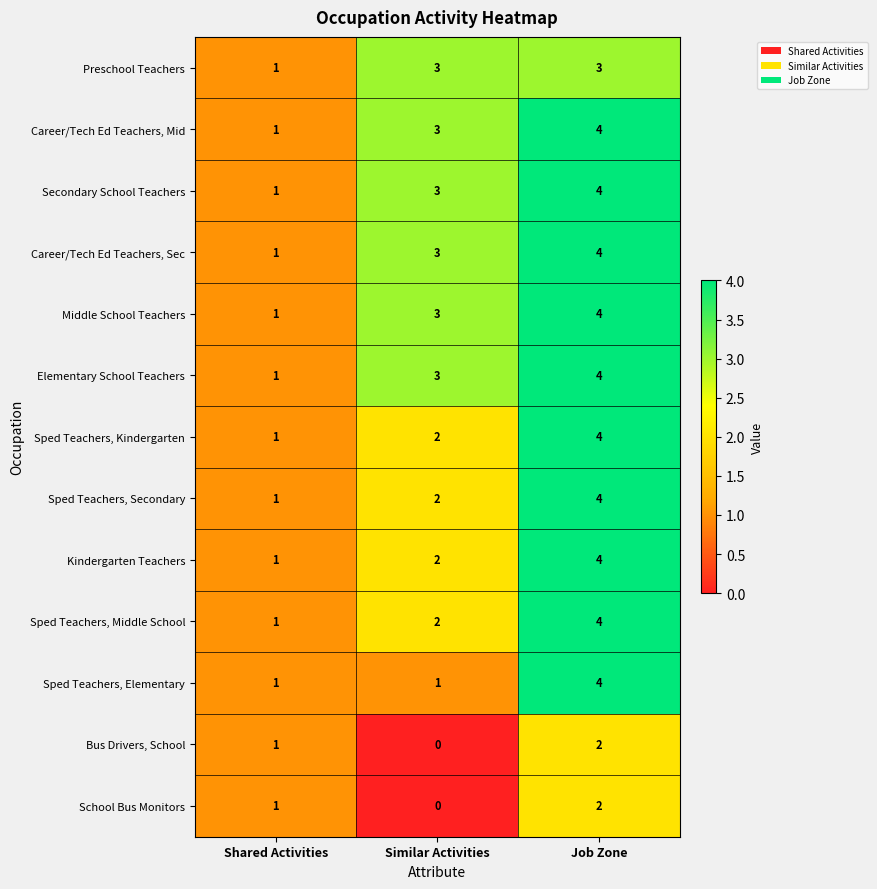

At which label is Middle School Teachers closest to 2?

Shared Activities